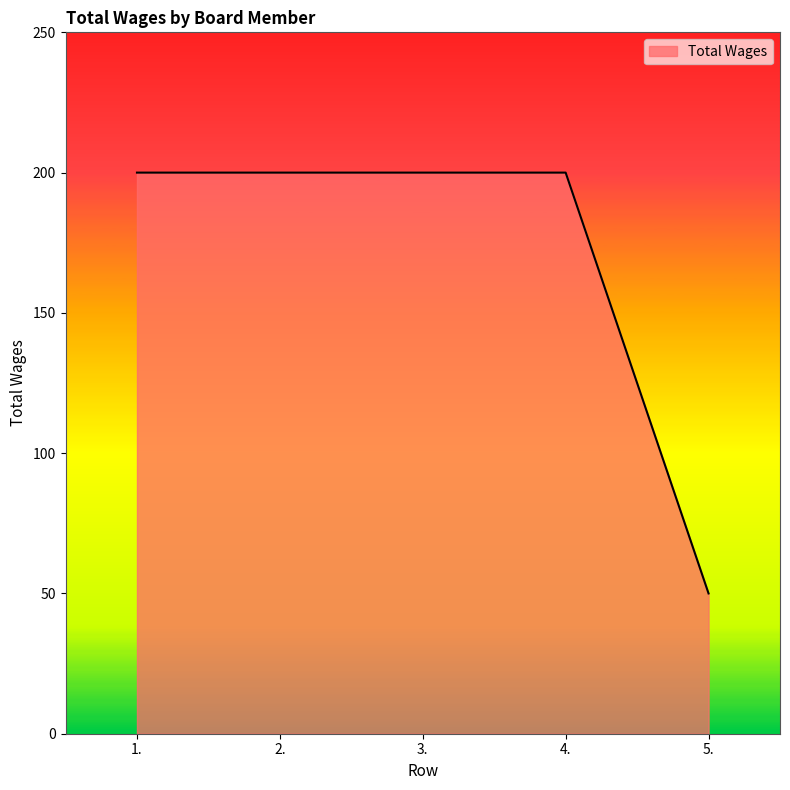

What value does the data have at 5., to the nearest 10?

50